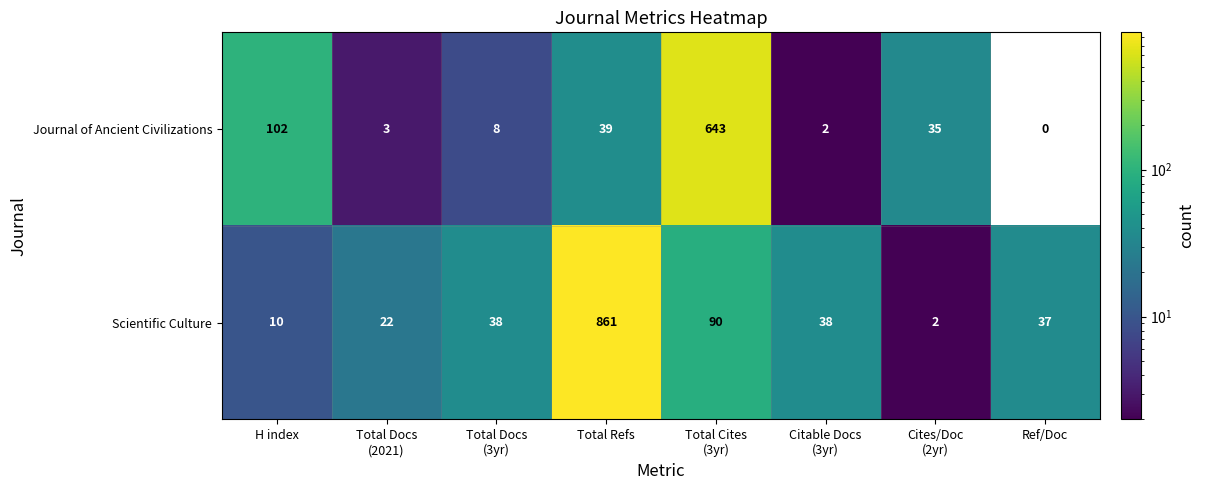

Which series has the largest total across all categories?

Scientific Culture